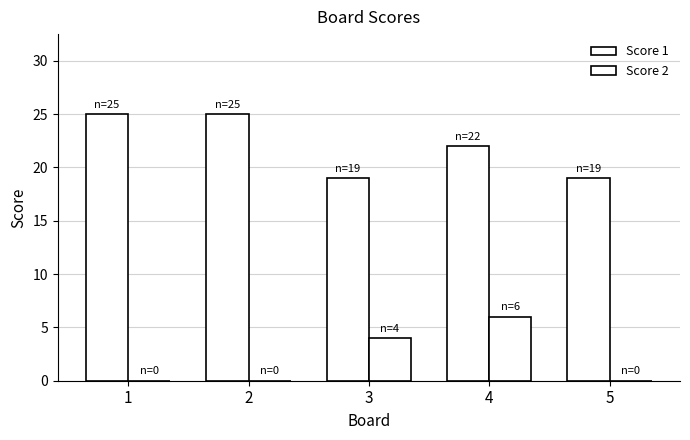

Which series has the widest spread of values?

Score 1